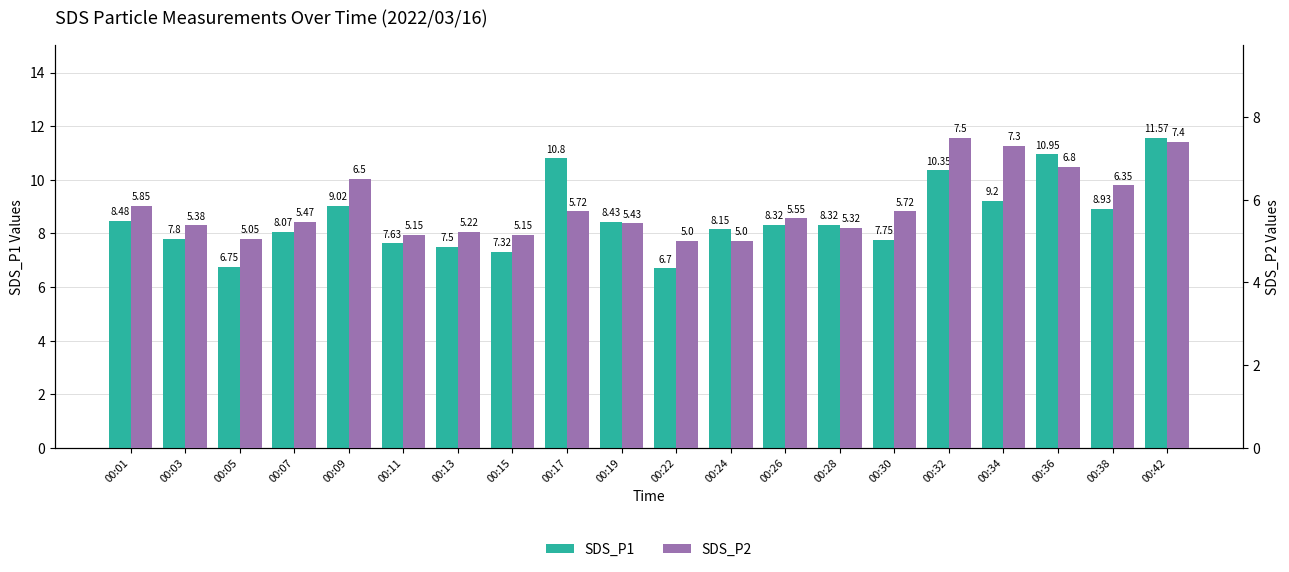

Which series has the widest spread of values?

SDS_P1